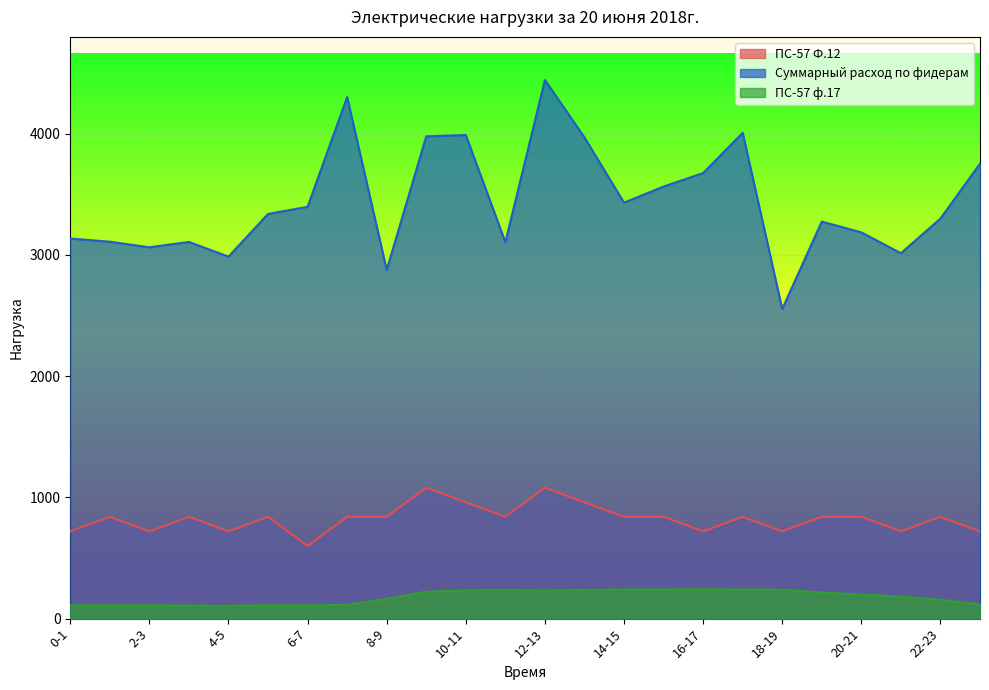

Does the chart display data point markers on the line(s)?

No